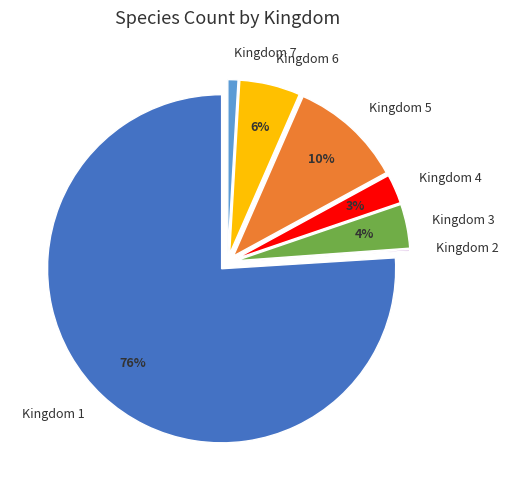

Which category has the biggest portion of the pie?

Kingdom 1